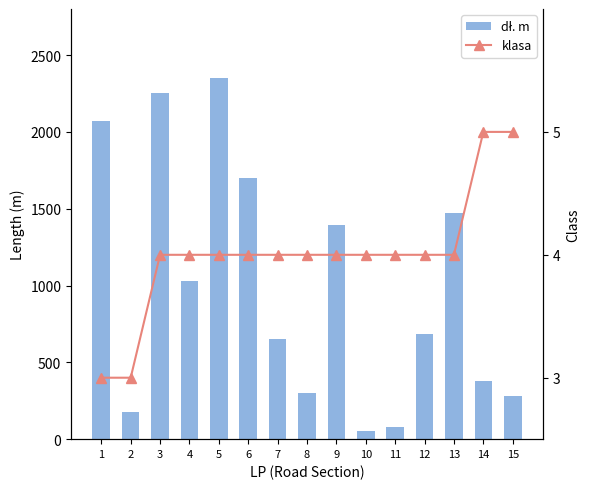

Reading left to right, what are all the values shown in this chart?

dł. m: 2074	176	2250	1028	2350	1698	650	299	1394	51	79	683	1475	379	279
klasa: 3	3	4	4	4	4	4	4	4	4	4	4	4	5	5